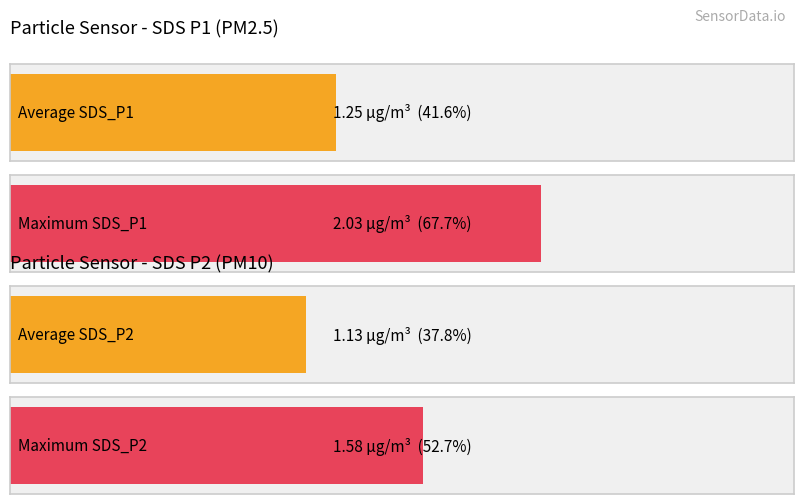

At 00:17, list the series in order from smallest to largest.

SDS_P1, SDS_P2